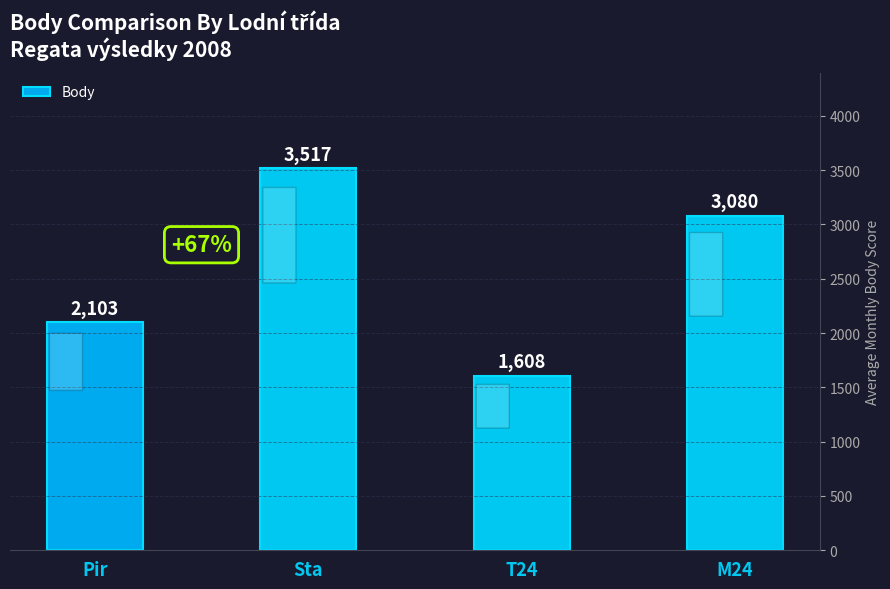

What is the approximate value at M24, to the nearest 50?

3100